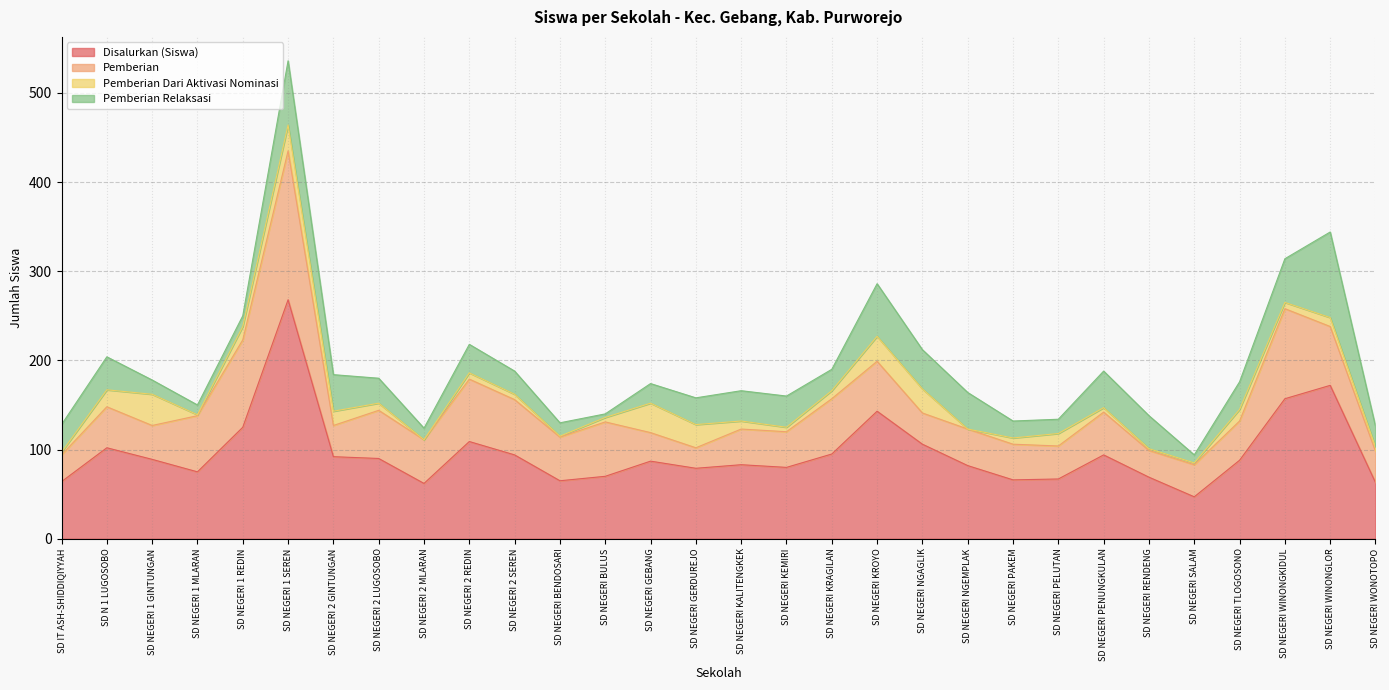

True or false: Pemberian Dari Aktivasi Nominasi and Disalurkan (Siswa) intersect in this chart.

False